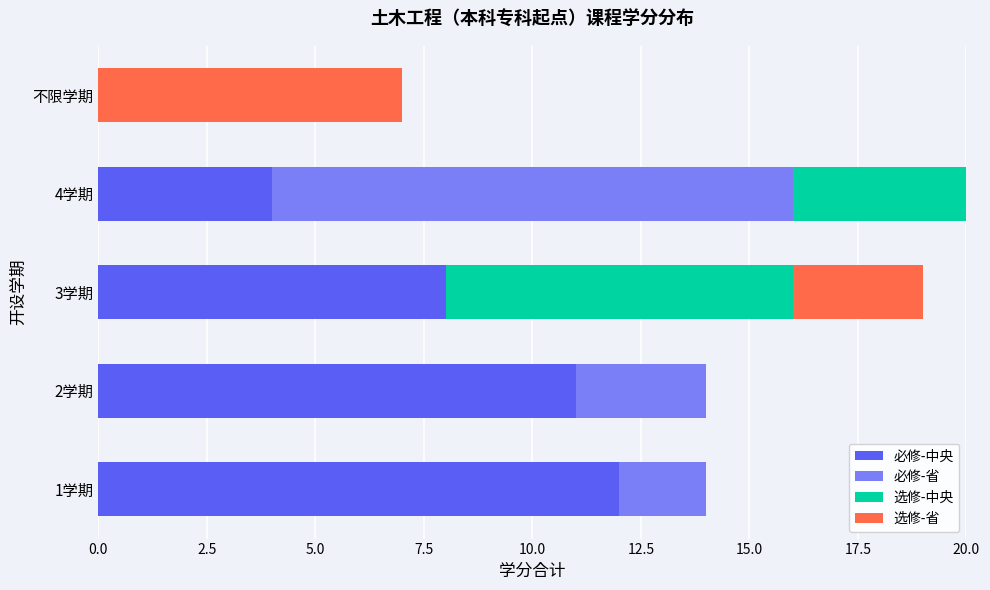

Is it true that 必修-中央 equals 11 at 2学期?

True